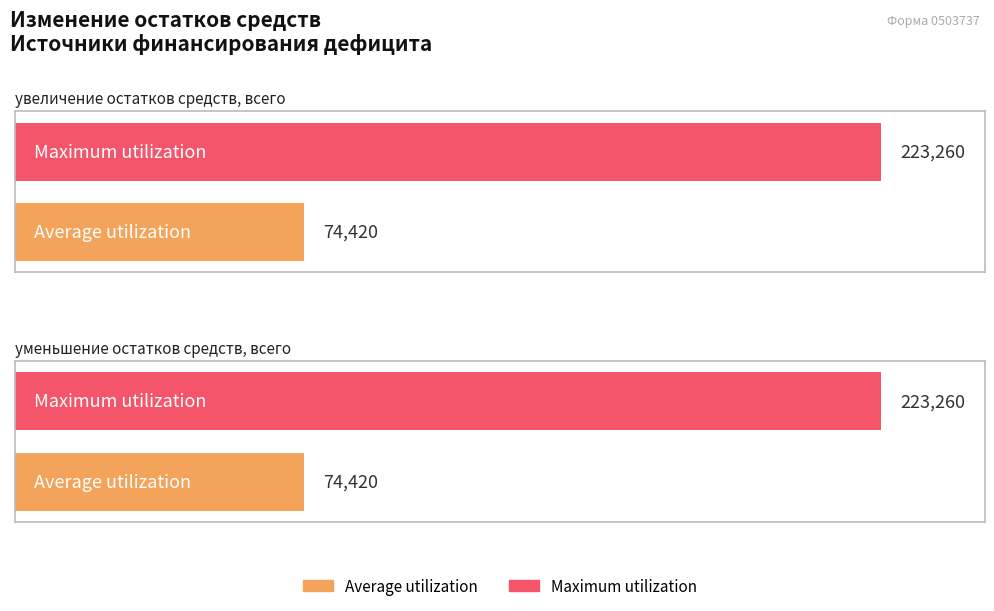

At which category is the sum across all series the highest?

увеличение остатков средств, всего